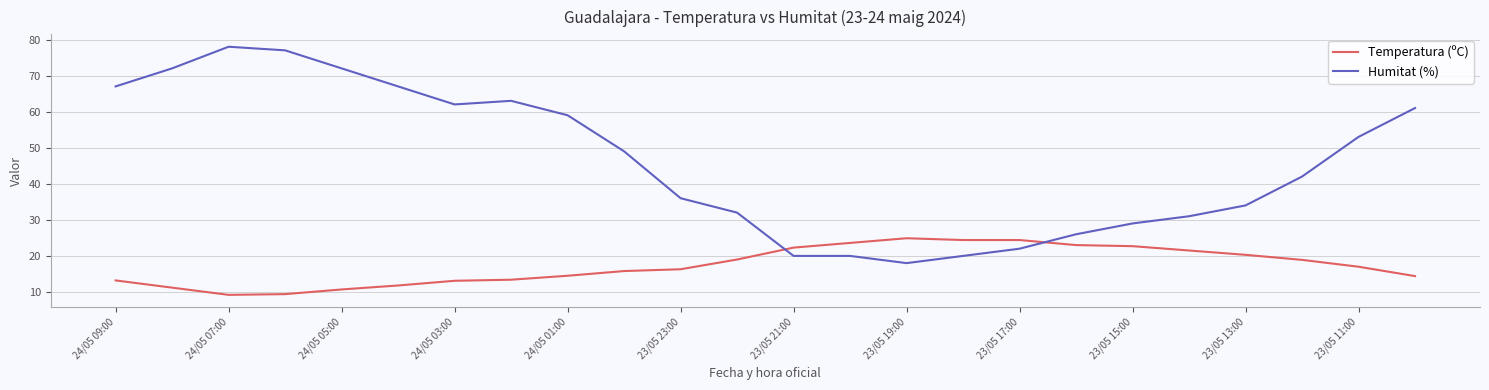

List the series in order of their overall mean, highest first.

Humitat (%), Temperatura (ºC)